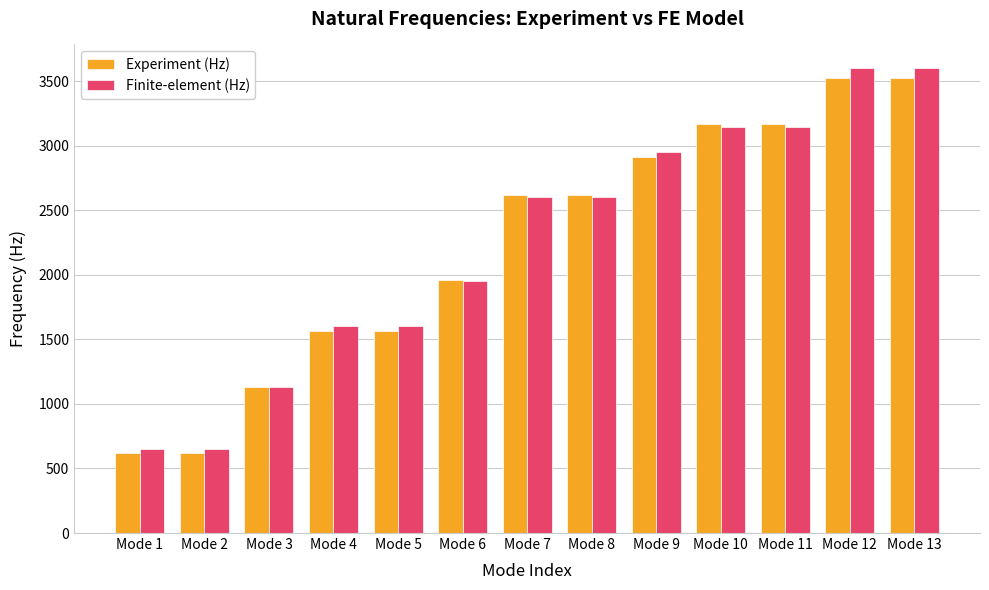

The value of Experiment (Hz) at Mode 12 is 3528.0. True or false?

True